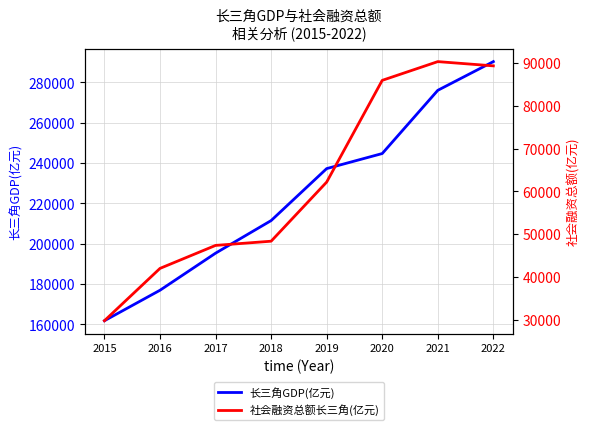

List the labels in order of 长三角GDP(亿元) value, largest first.

2022, 2021, 2020, 2019, 2018, 2017, 2016, 2015